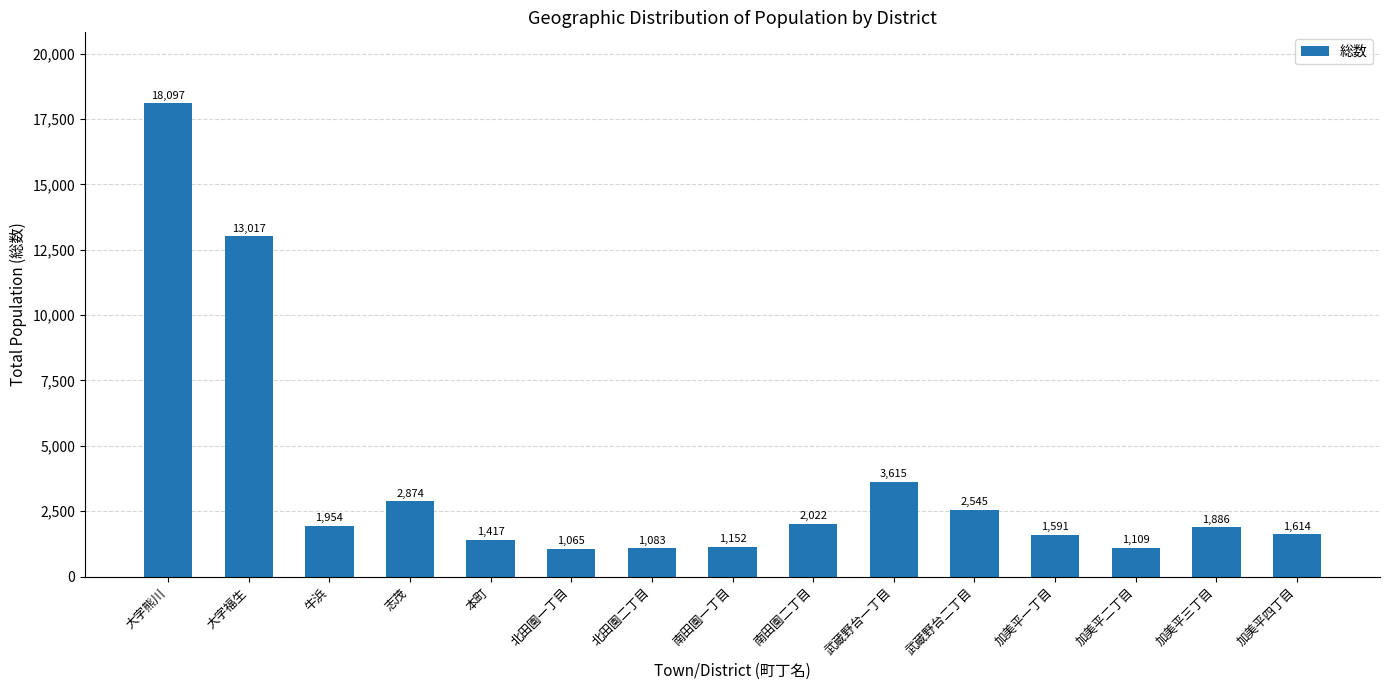

What is the average value?

3669